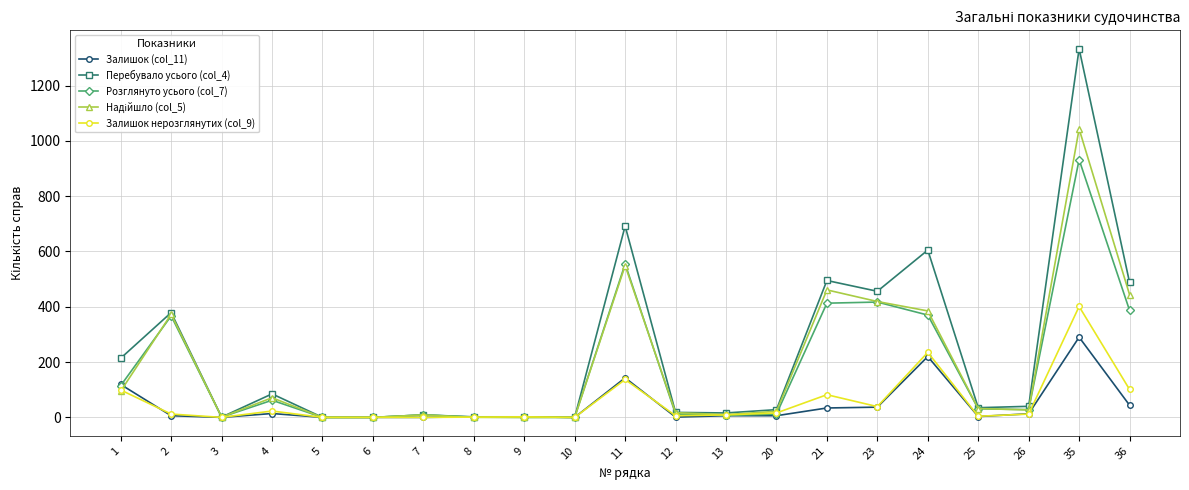

True or false: Залишок (col_11) has more than 1 points higher than both neighbors.

True